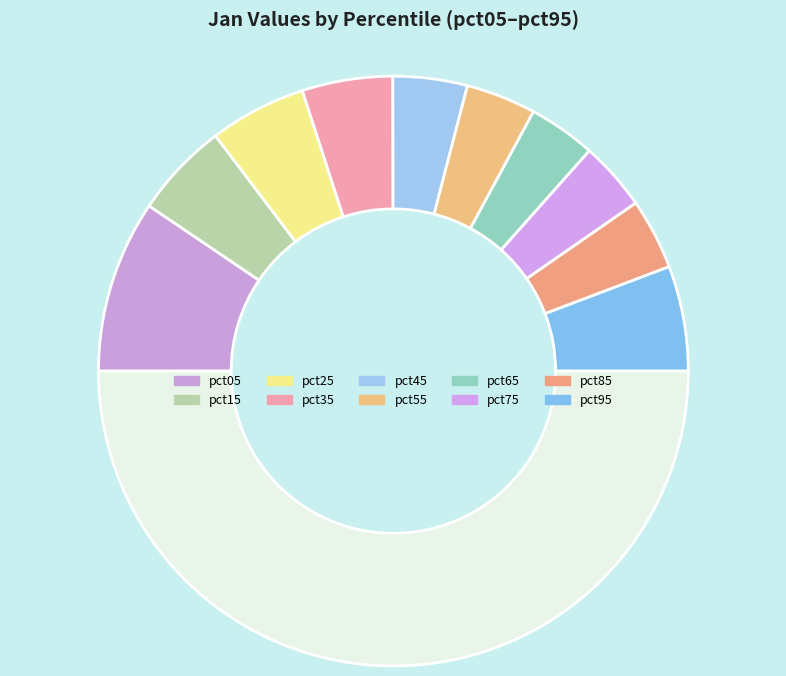

Count the number of slices in the pie.

11